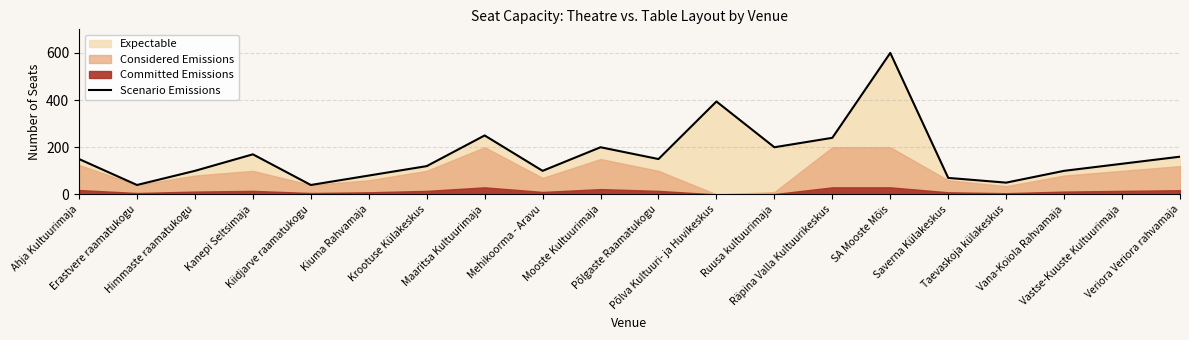

Where is the first local maximum?

Kanepi Seltsimaja